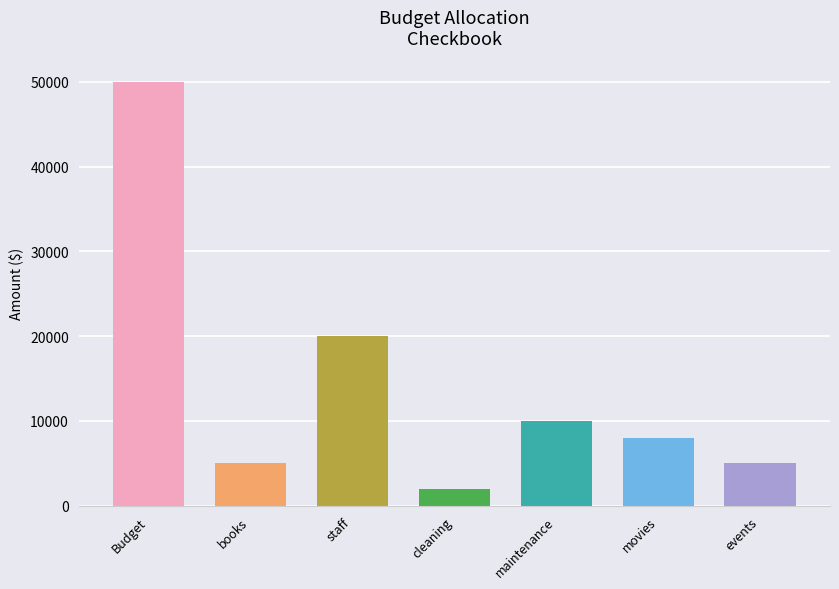

The chart shows a value of 7794 at events. True or false?

False